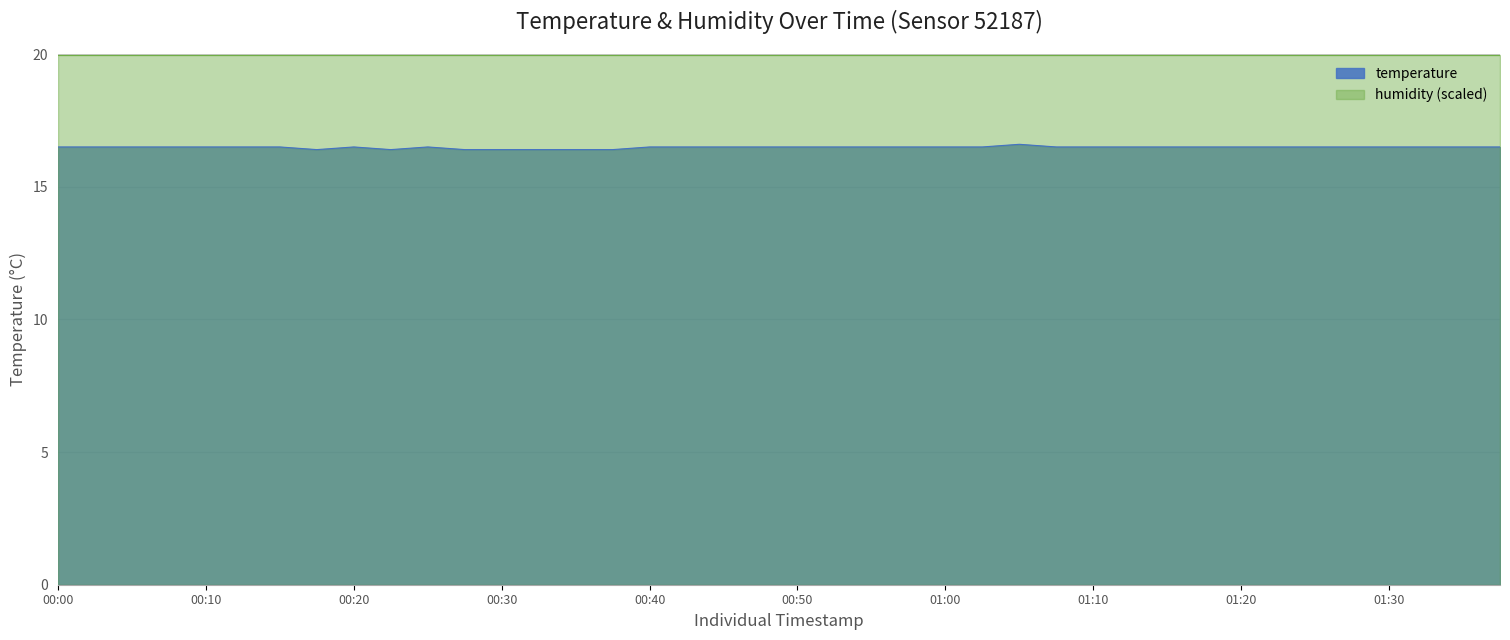

Rank the categories by value from lowest to highest.

00:17, 00:22, 00:27, 00:30, 00:32, 00:35, 00:37, 00:00, 00:03, 00:05, 00:08, 00:10, 00:13, 00:15, 00:20, 00:25, 00:40, 00:42, 00:45, 00:47, 00:50, 00:52, 00:55, 00:57, 01:00, 01:02, 01:07, 01:10, 01:12, 01:15, 01:18, 01:20, 01:23, 01:25, 01:28, 01:30, 01:33, 01:35, 01:37, 01:05